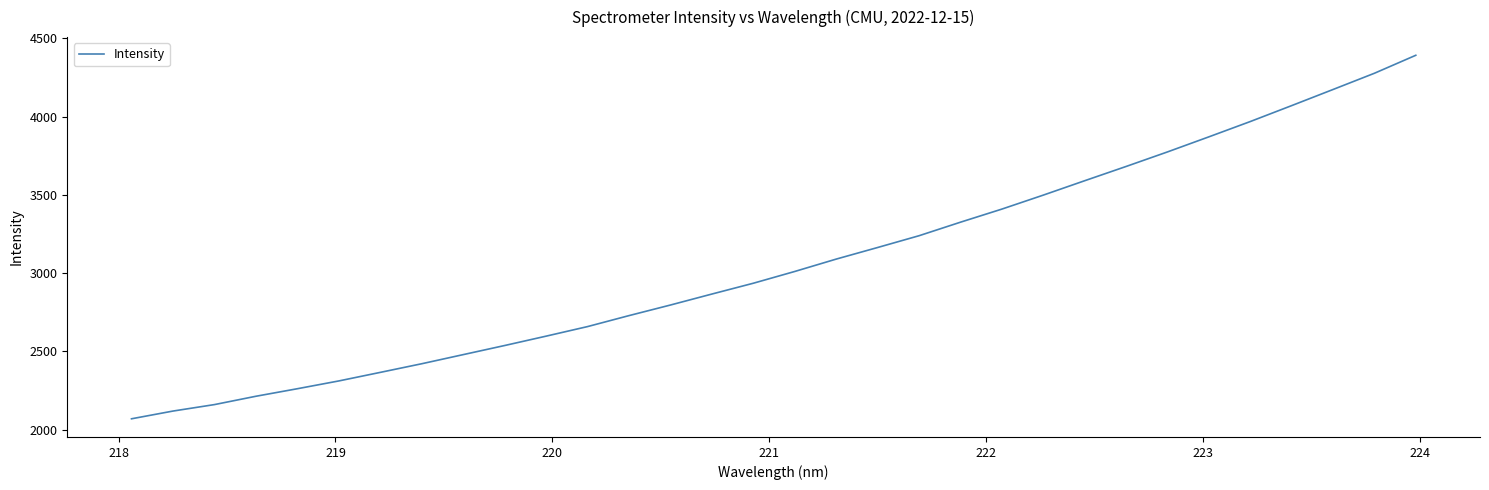

What is the minimum value shown in the chart?

2069.8